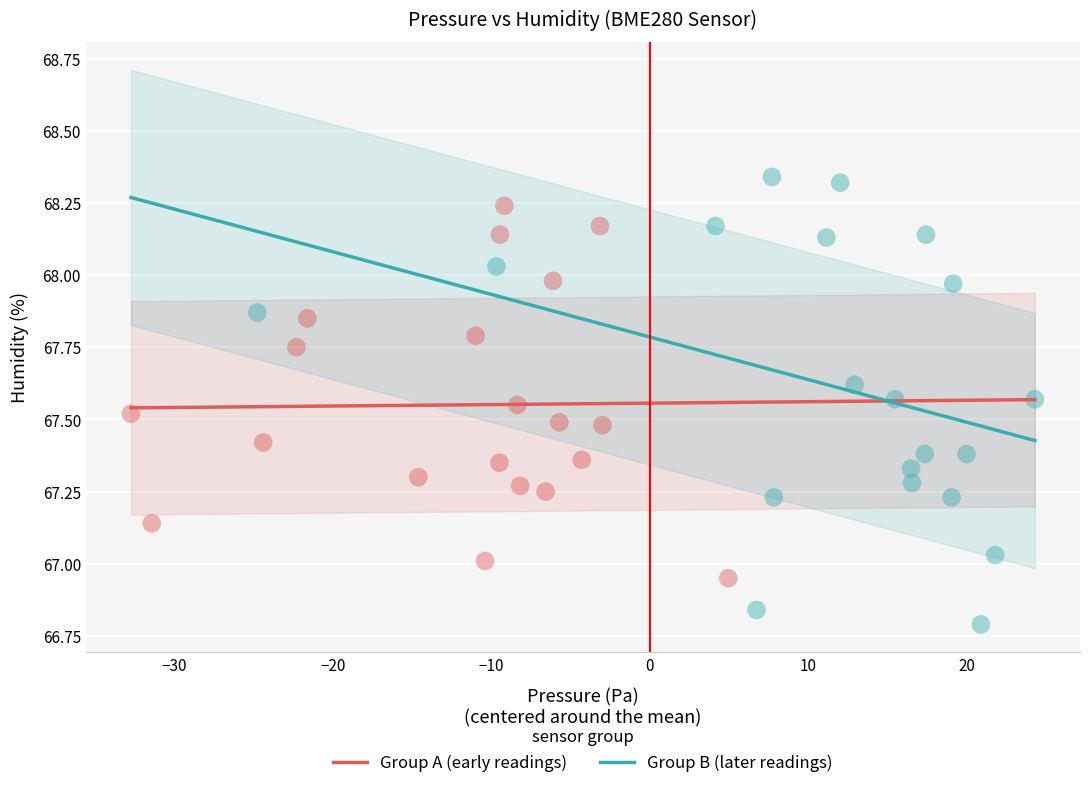

Which series contains the lowest Y value?

Group B (later readings)